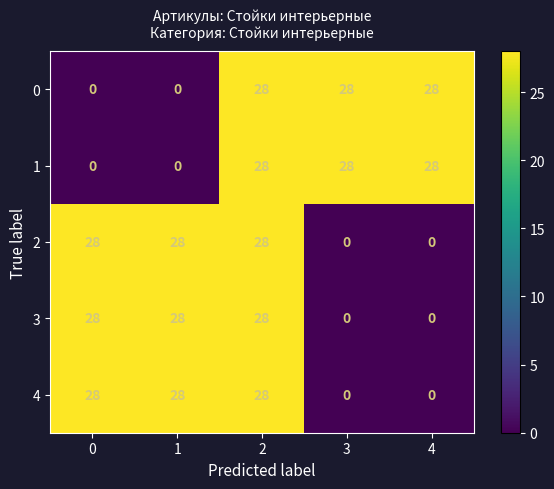

What is the difference between the highest and lowest values at 1?

28